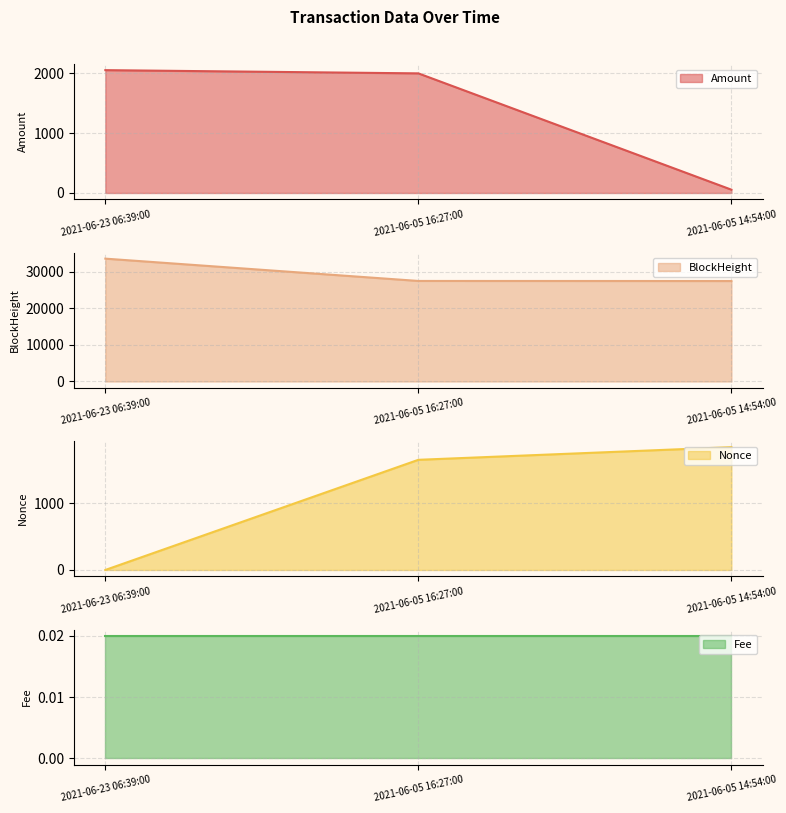

Rank the categories by Amount value from highest to lowest.

2021-06-23 06:39:00, 2021-06-05 16:27:00, 2021-06-05 14:54:00